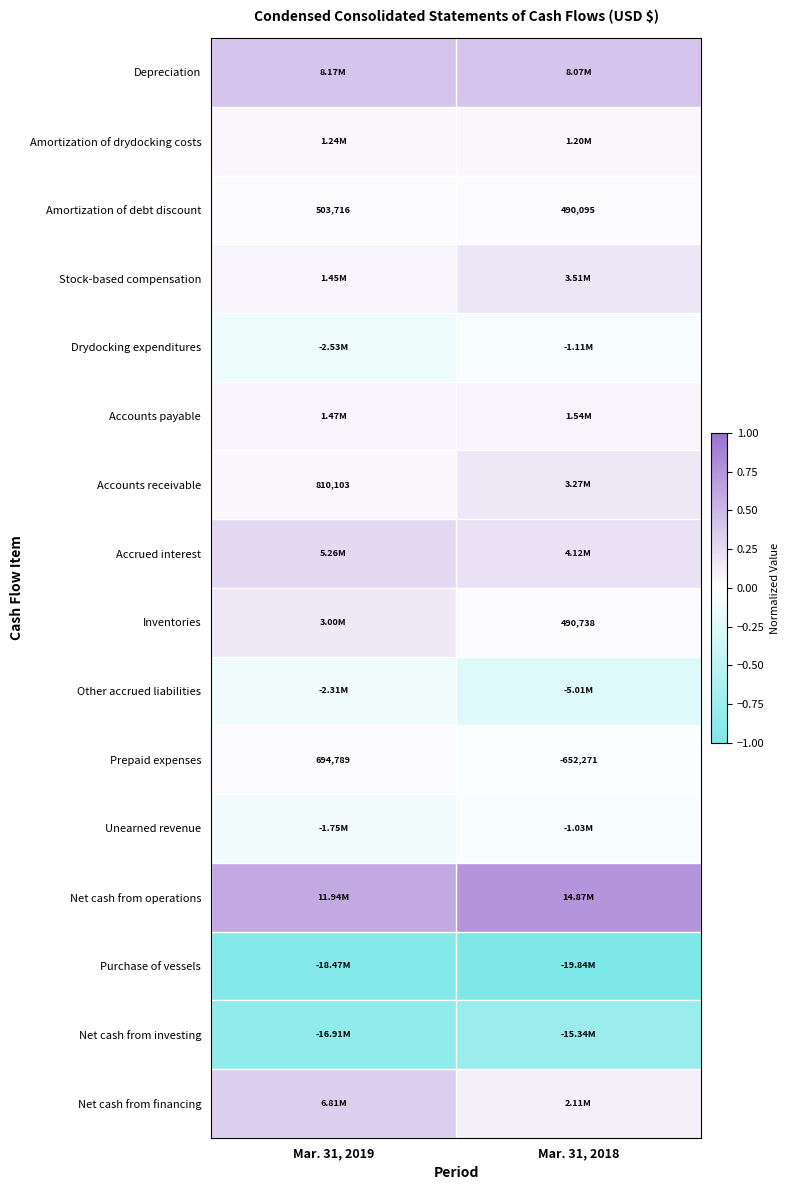

List the labels in order of Amortization of debt discount value, smallest first.

Mar. 31, 2018, Mar. 31, 2019